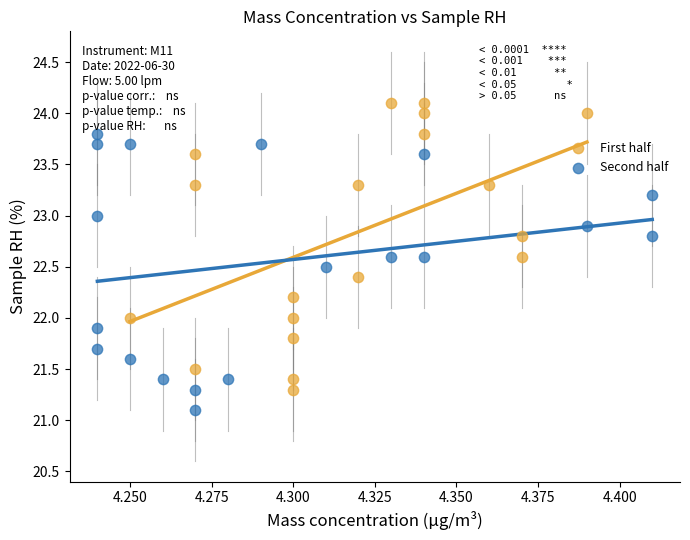

Which series reaches the maximum Y coordinate?

First half